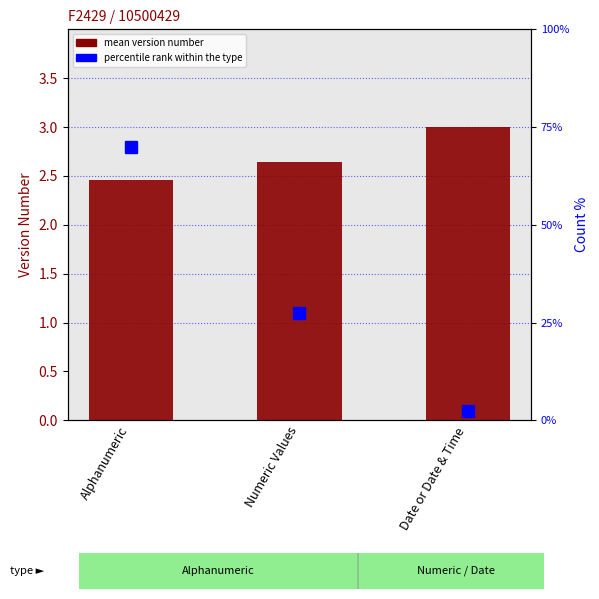

At Alphanumeric, list the series in order from smallest to largest.

mean version number, percentile rank within the type